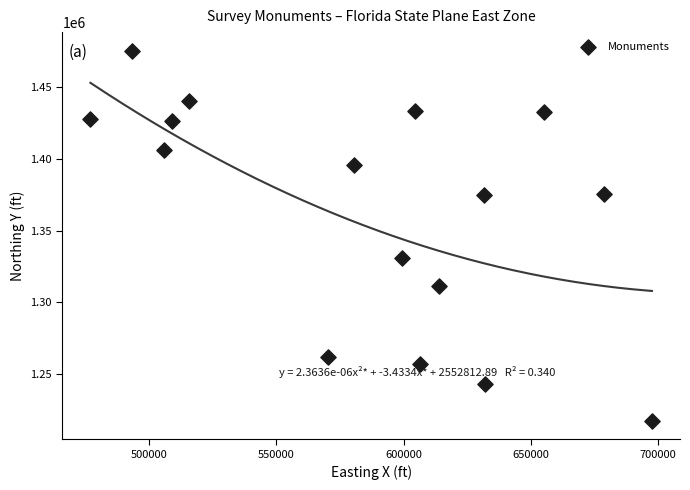

What is the range of Y values (max minus min)?

257789.9